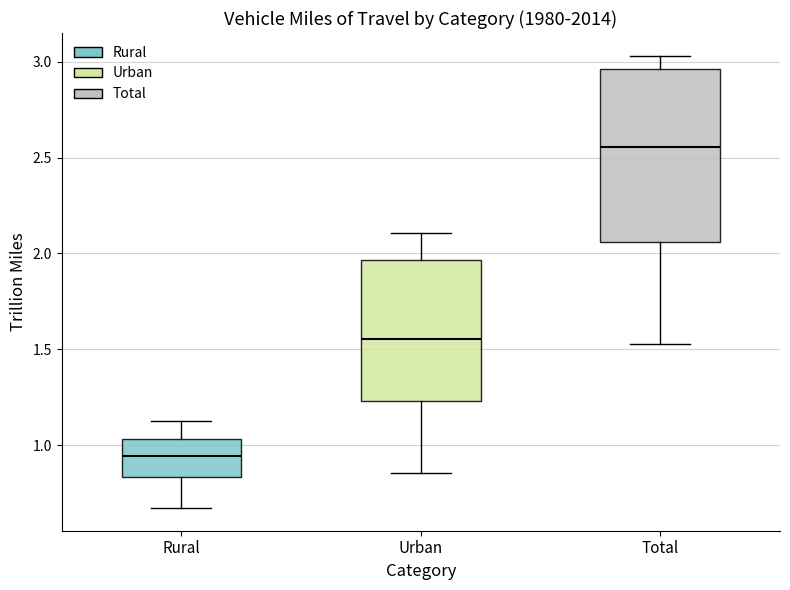

Which box has the highest median line?

Total